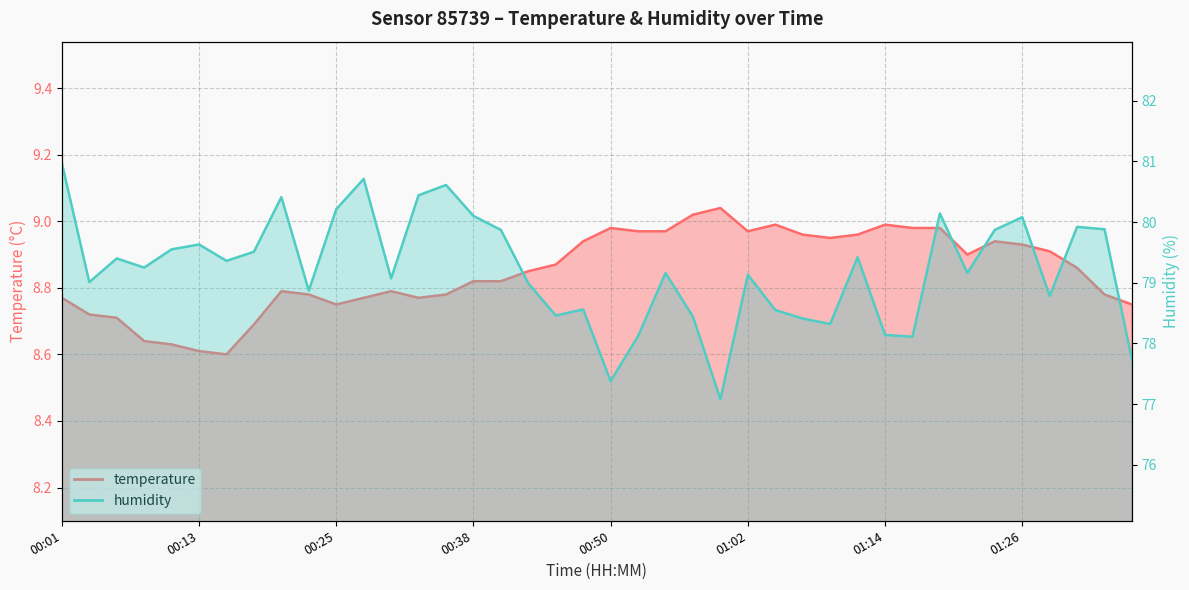

What is the average value of the humidity series?

79.2